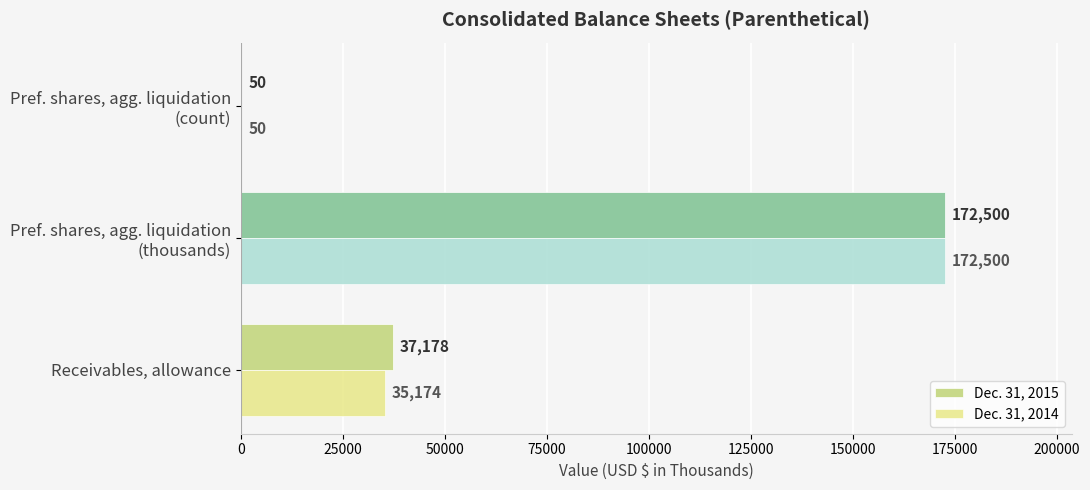

How many distinct data groups are displayed?

2